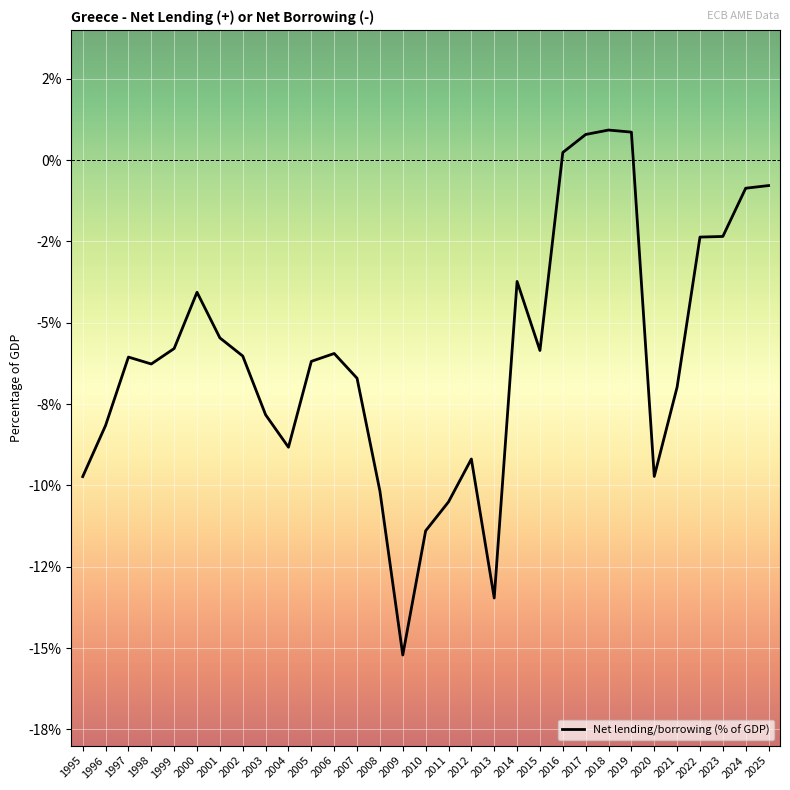

Is this an area chart (filled region under the line)?

No